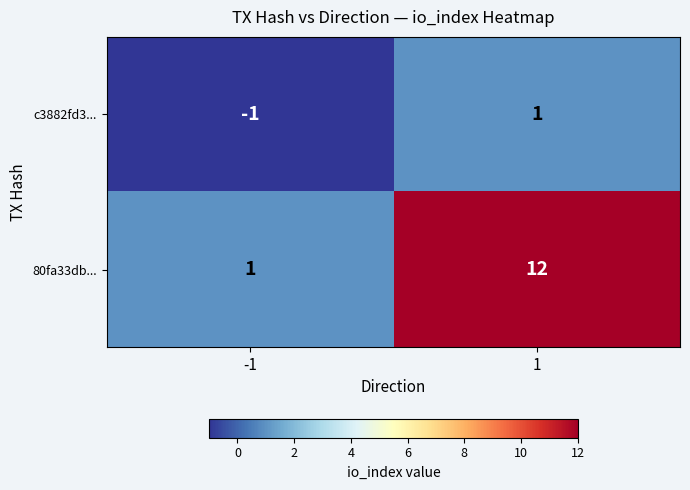

What is the total value across all series at 1?

13